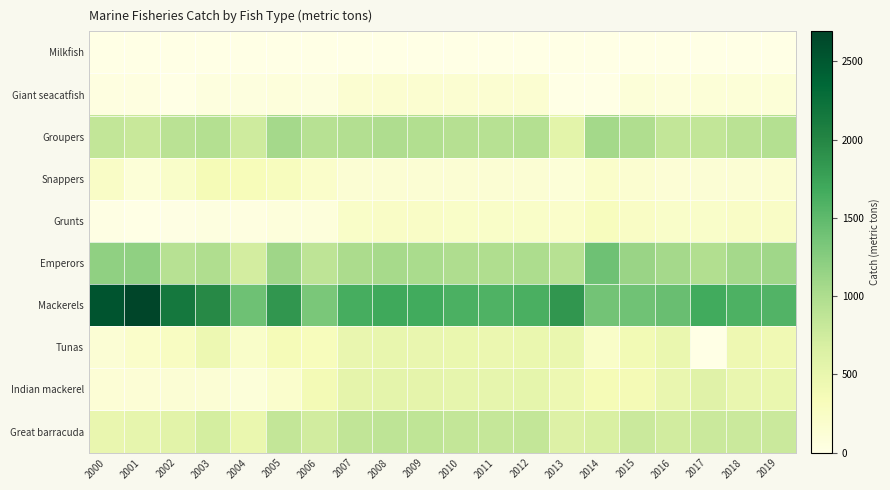

Rank the series at 2004 from lowest to highest value.

Milkfish, Grunts, Giant seacatfish, Indian mackerel, Tunas, Snappers, Great barracuda, Emperors, Groupers, Mackerels